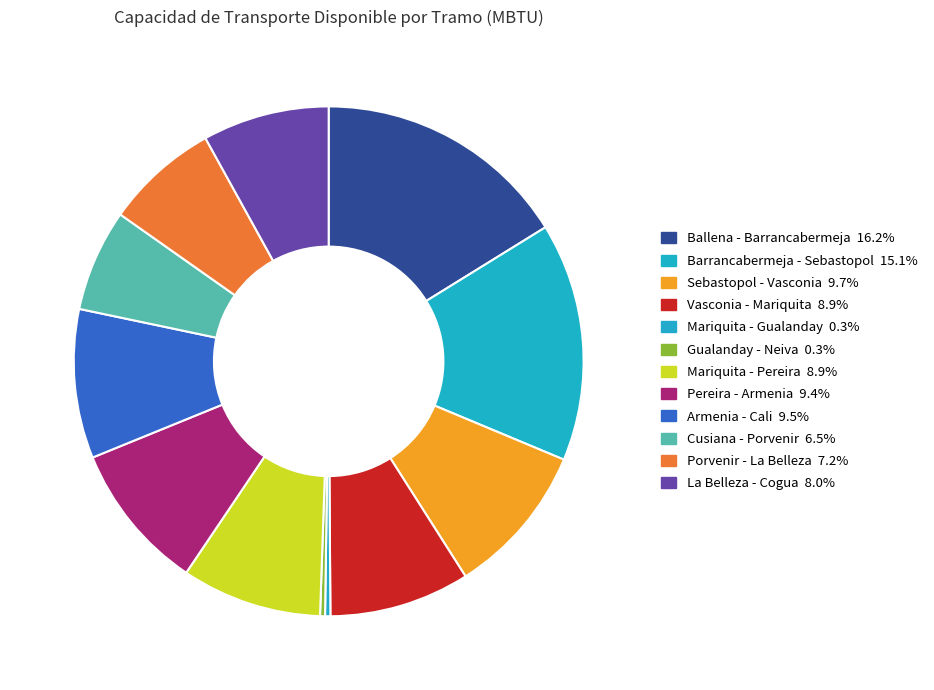

How many segments does this pie chart have?

12